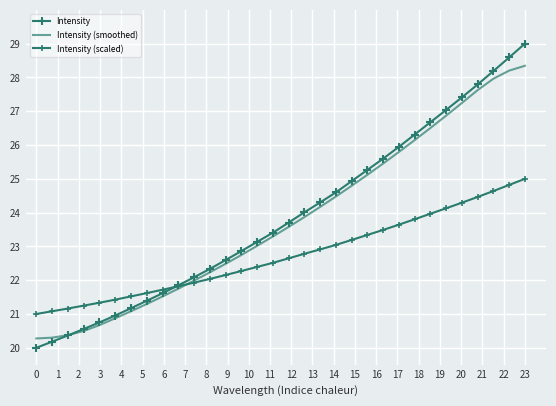

What are all the series names shown in the legend?

Intensity, Intensity (smoothed), Intensity (scaled)